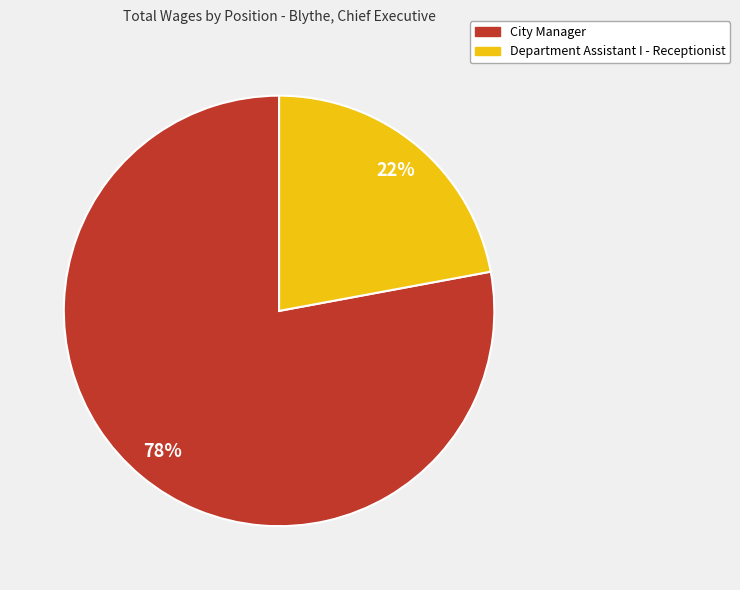

How many segments does this pie chart have?

2